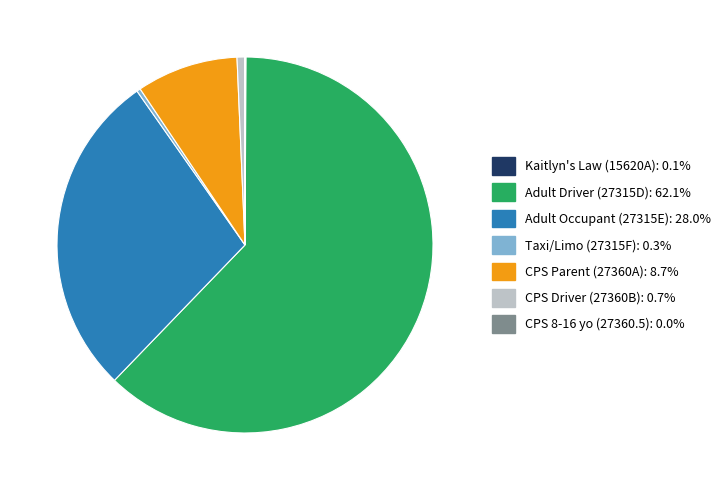

Is there a majority slice in this chart?

Yes